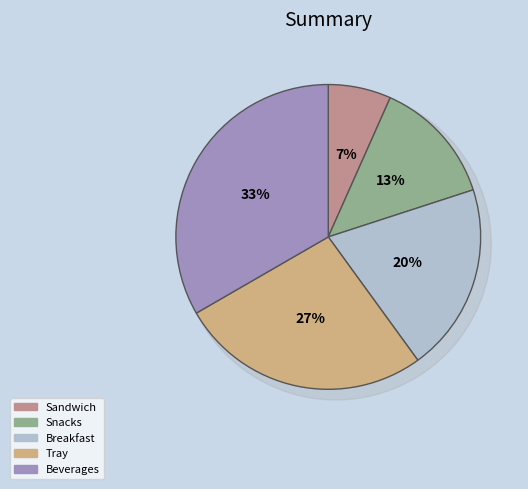

Does any single category account for the majority?

No